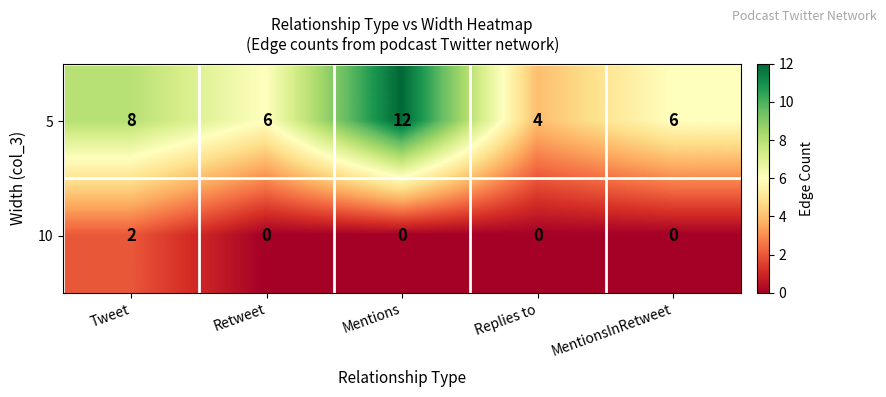

List the series in order of their peak value, lowest first.

10, 5